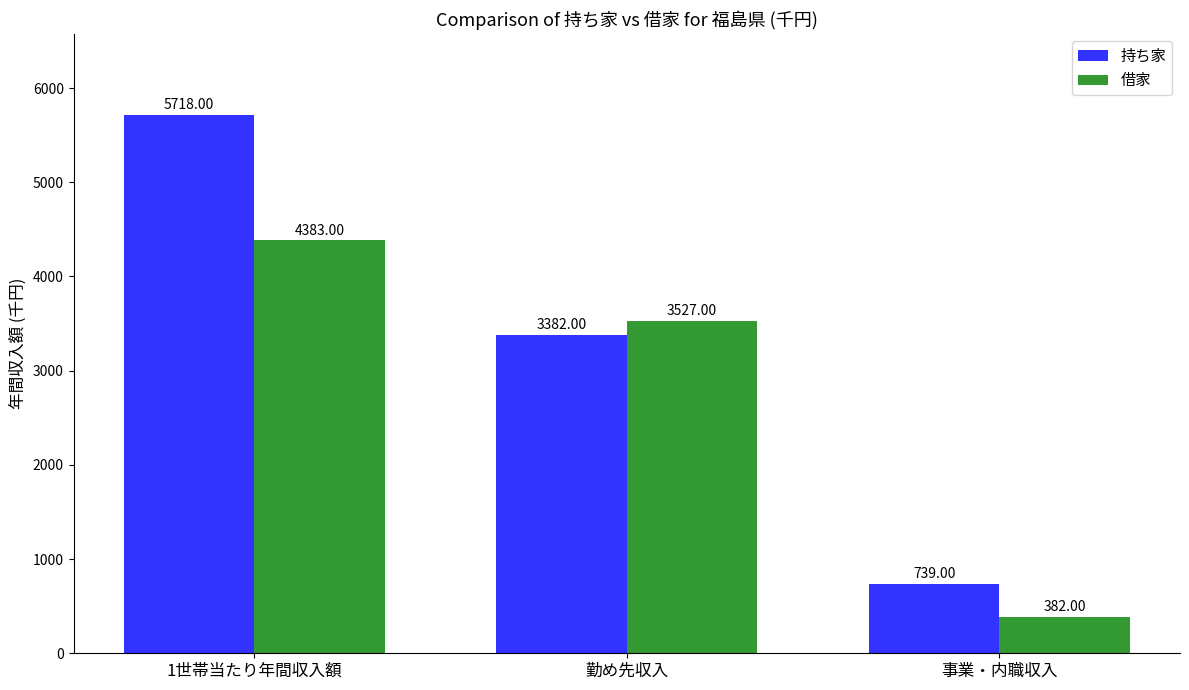

What is the label of the 1st bar from the right?

事業・内職収入